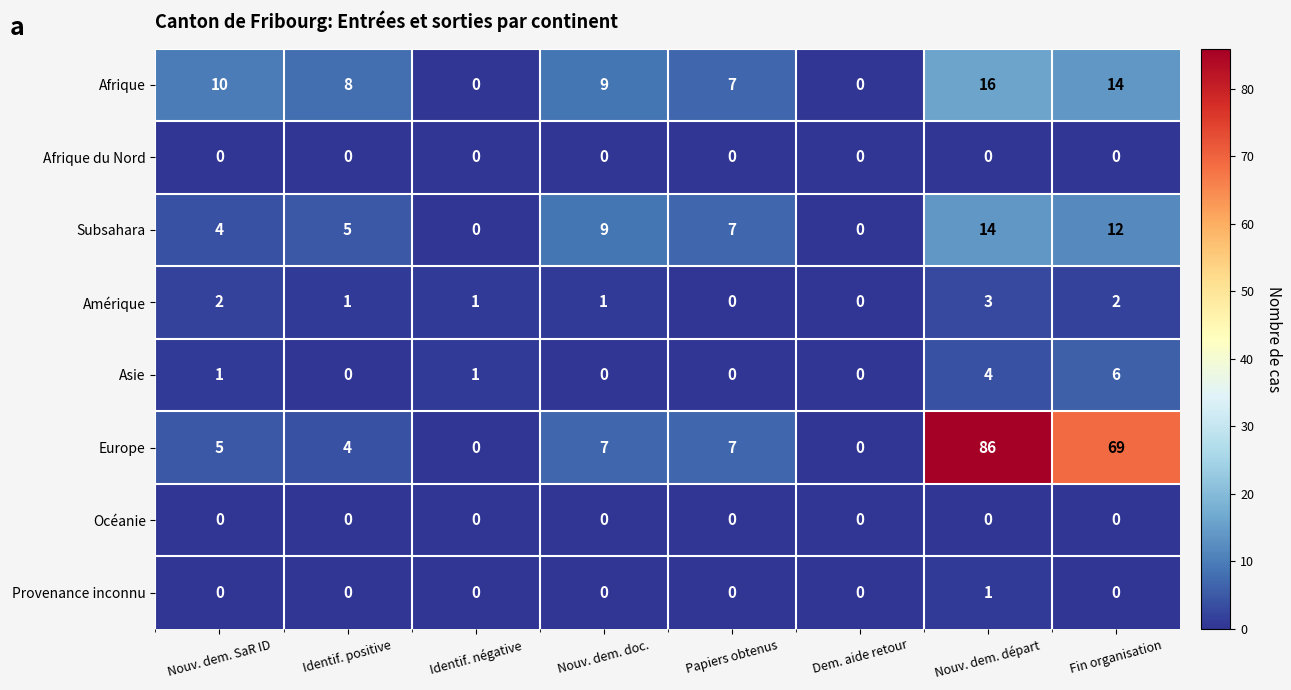

What is the total value across all series at Nouv. dem. SaR ID?

22